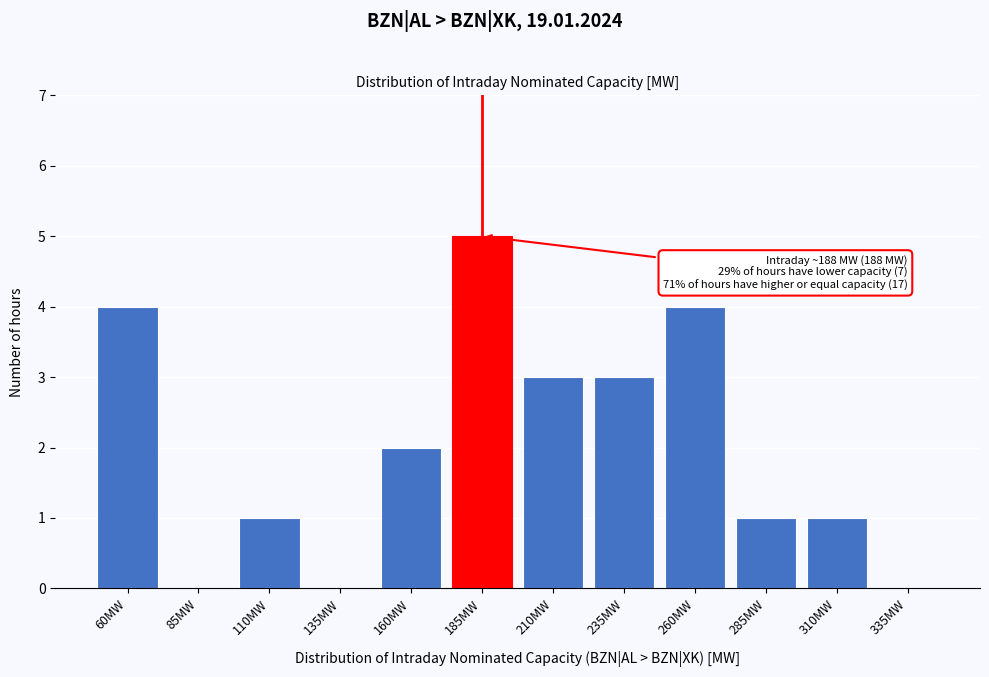

Reading left to right, transcribe all the data shown in this chart.

60MW=4	85MW=0	110MW=1	135MW=0	160MW=2	185MW=5	210MW=3	235MW=3	260MW=4	285MW=1	310MW=1	335MW=0